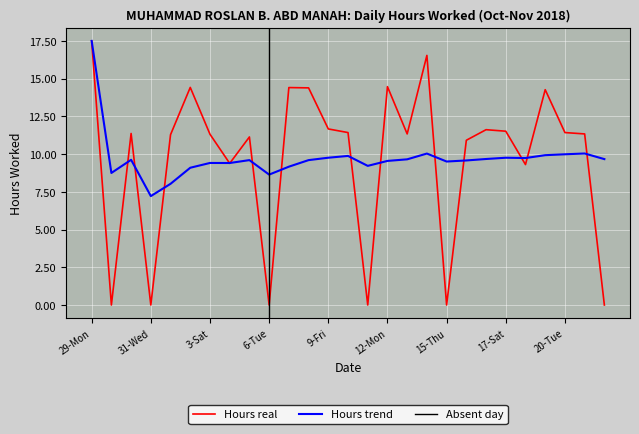

Reading left to right, transcribe all the data shown in this chart.

17.5	0.0	11.4	0.0	11.3	14.4	11.3	9.4	11.1	0.0	14.4	14.4	11.7	11.4	0.0	14.5	11.3	16.5	0.0	10.9	11.6	11.5	9.3	14.3	11.4	11.3	0.0